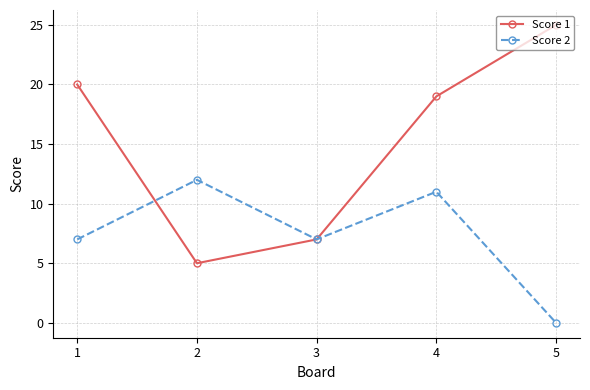

What is the total value across all series at 2?

17